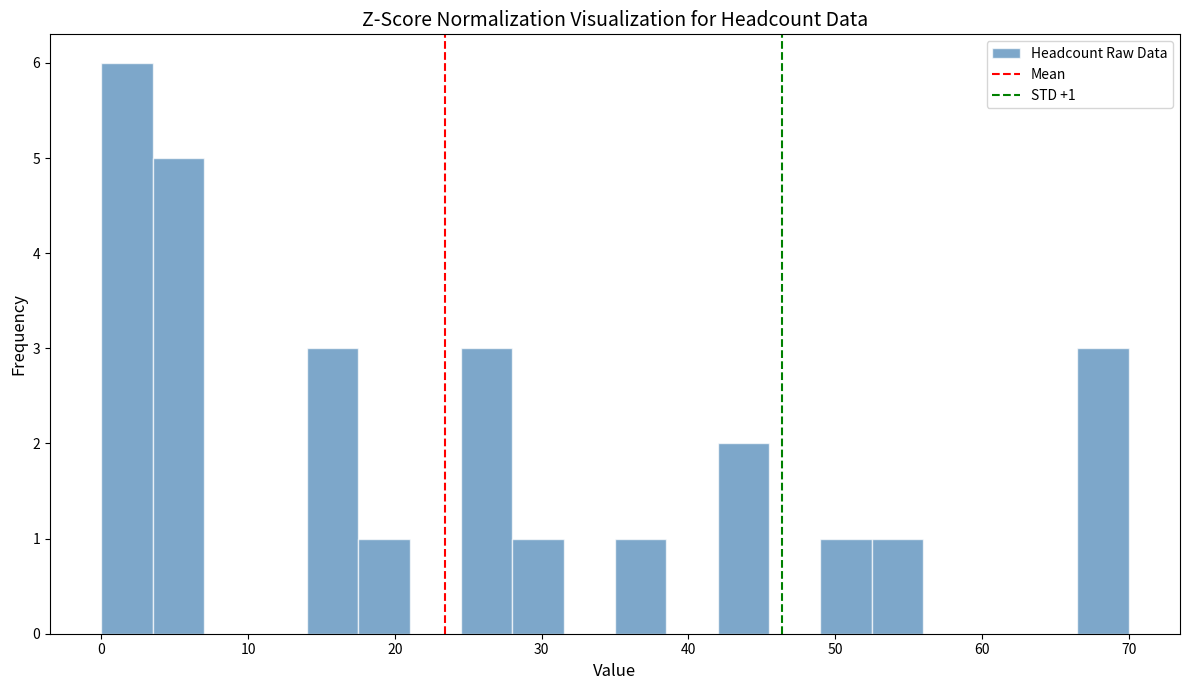

Read against the x-axis, roughly where is the centre of the tallest bar?

2